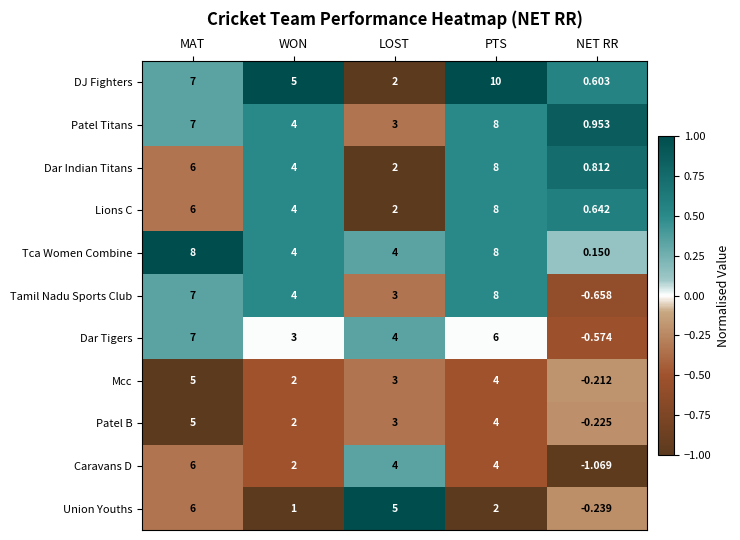

Where does the Dar Tigers series first go above 4?

MAT